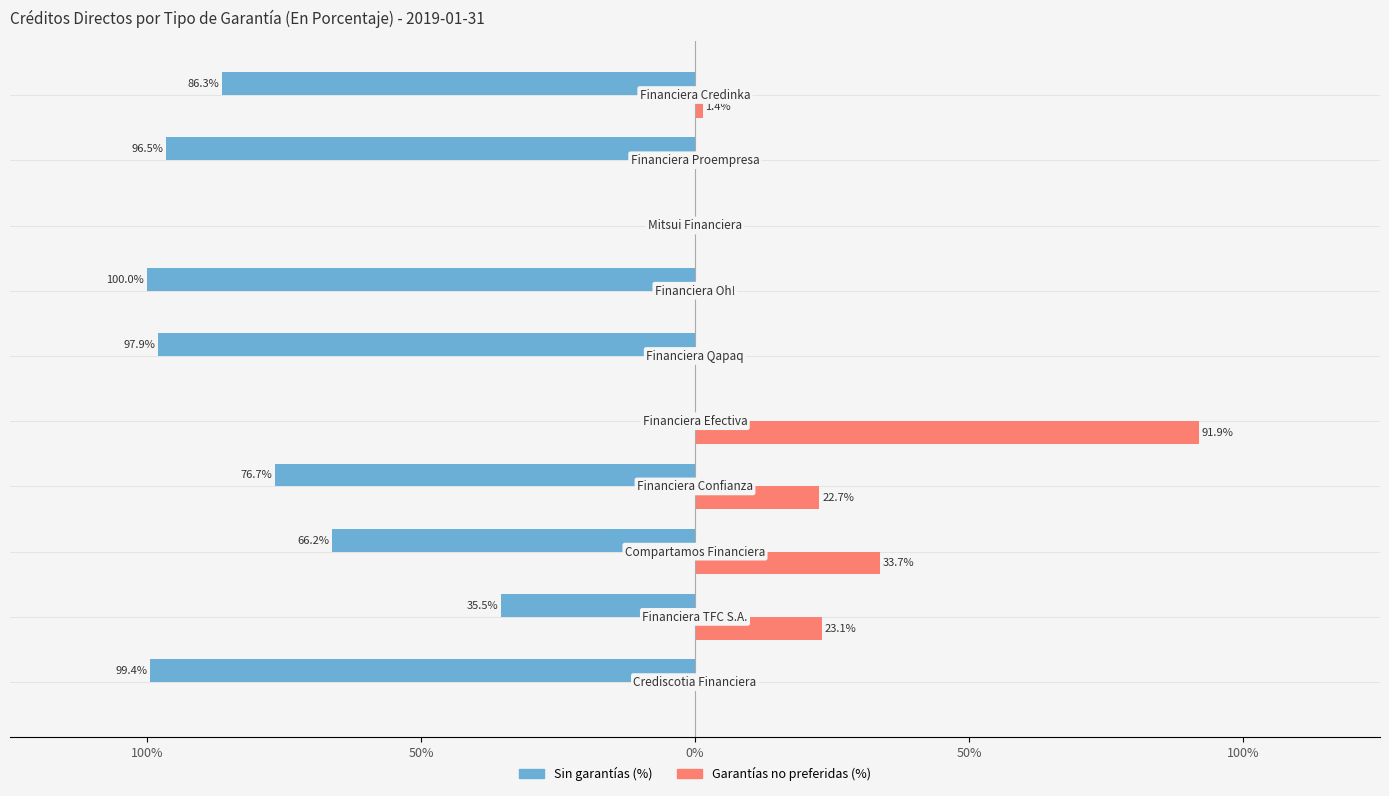

What are all the series names shown in the legend?

Sin garantías (%), Garantías no preferidas (%)